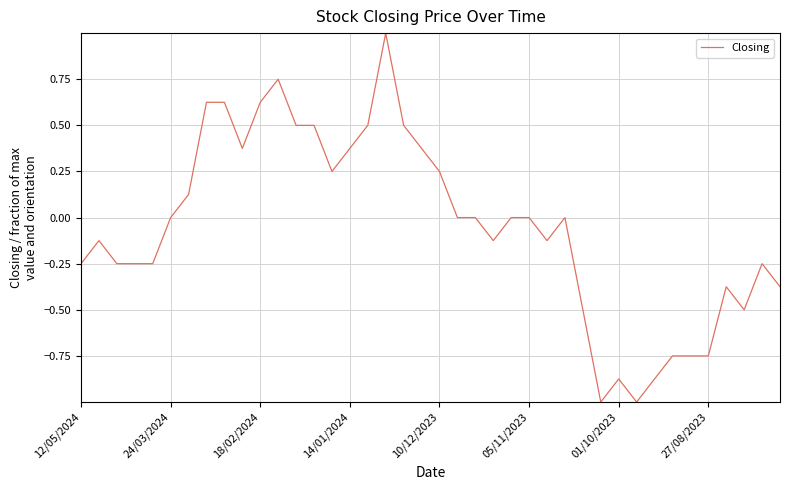

What is the difference between the maximum and minimum values?

2.0